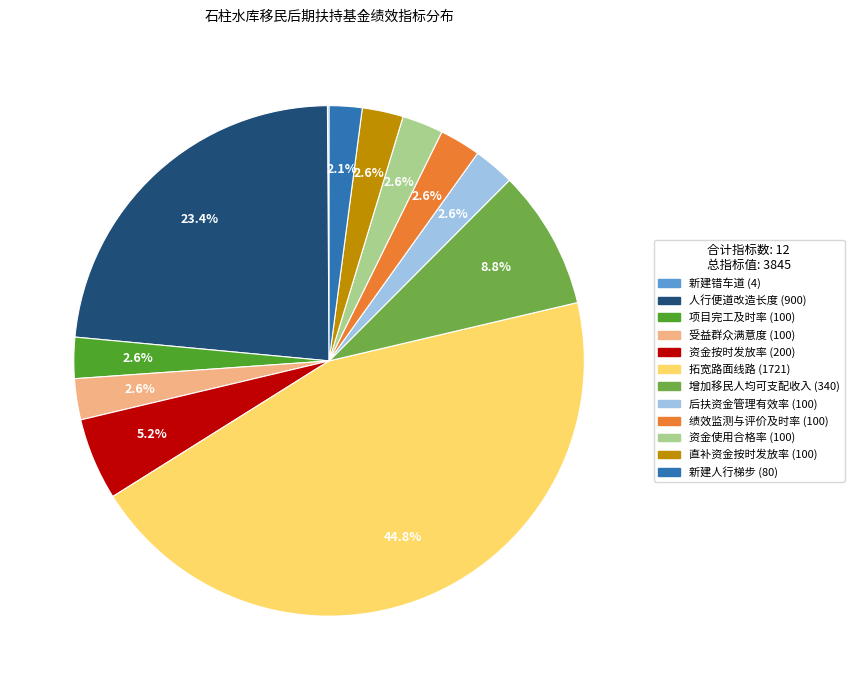

What percentage is NOT represented by 拓宽路面线路?

55.2%